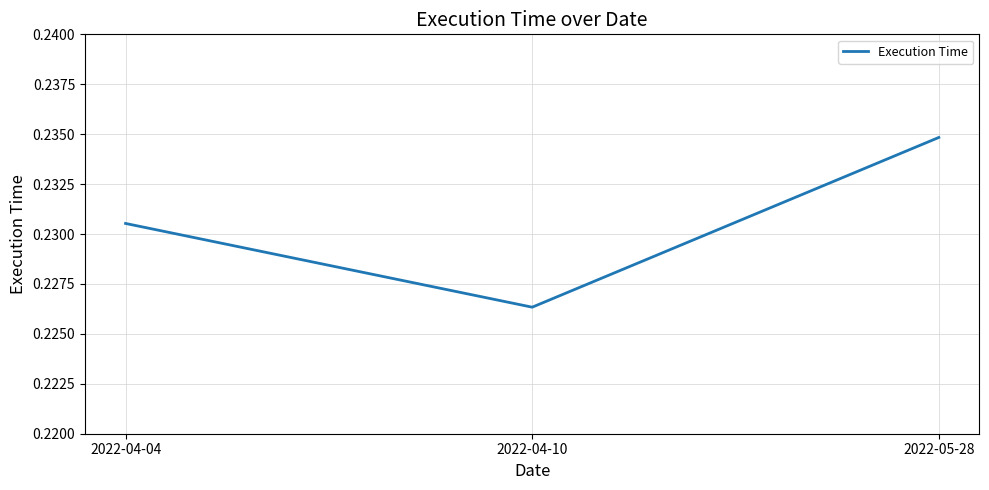

What position from the left is 2022-04-04?

1